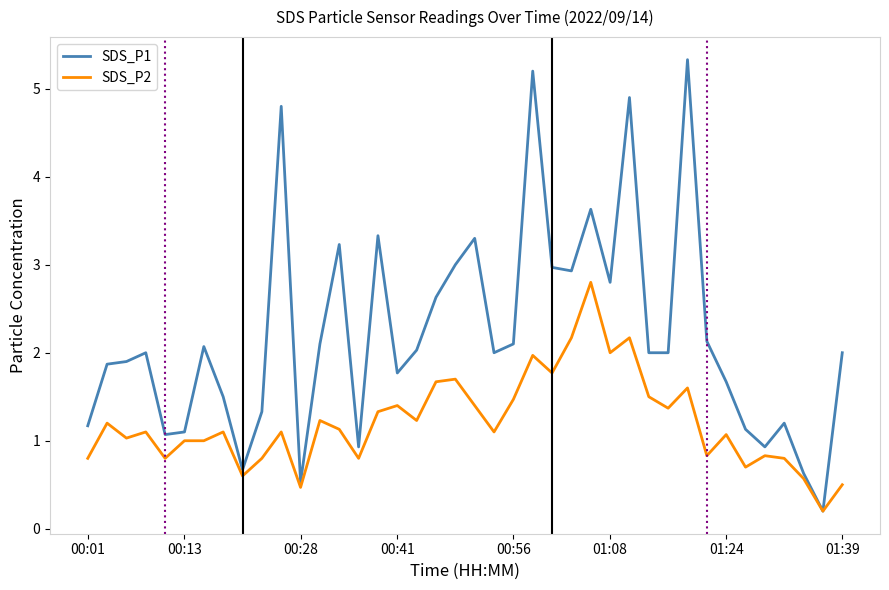

Which series has the largest range (max minus min)?

SDS_P1